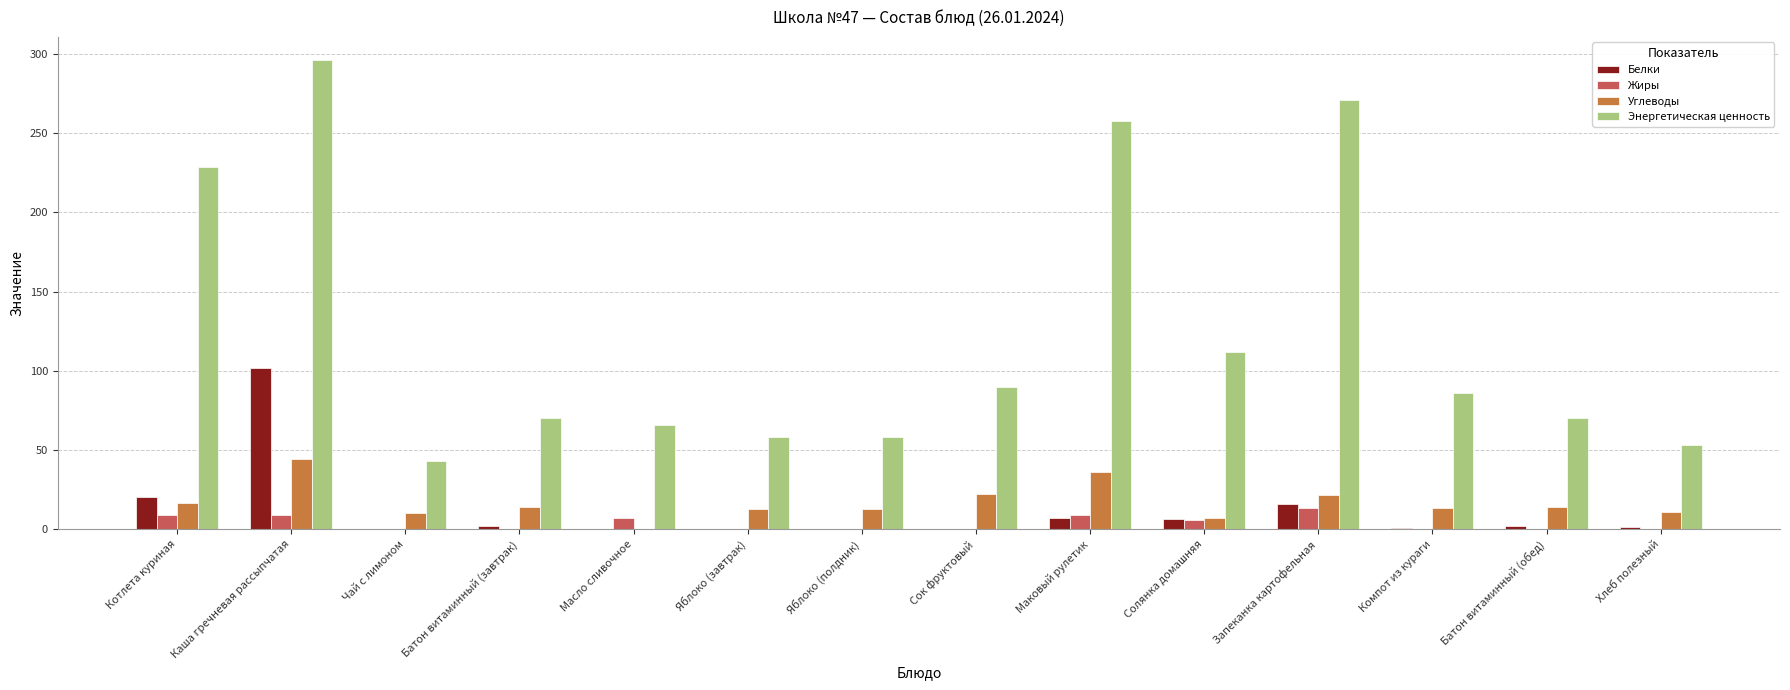

At which category is the sum across all series the highest?

Каша гречневая рассыпчатая